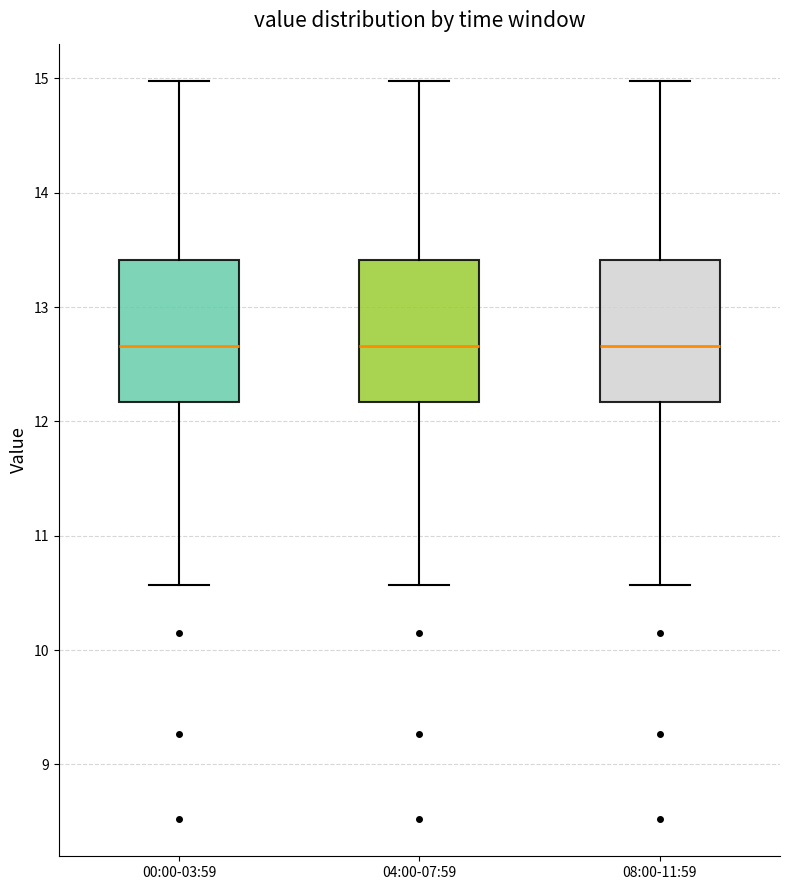

Reading left to right, read every box against the y-axis: the position of its median line, the range the box covers, and the ends of its whiskers. The values are not printed on the chart, so give them approximately, as read against the axis.

00:00-03:59: median 12.7, box 12.2 to 13.4, whiskers 10.6 to 15.0
04:00-07:59: median 12.7, box 12.2 to 13.4, whiskers 10.6 to 15.0
08:00-11:59: median 12.7, box 12.2 to 13.4, whiskers 10.6 to 15.0